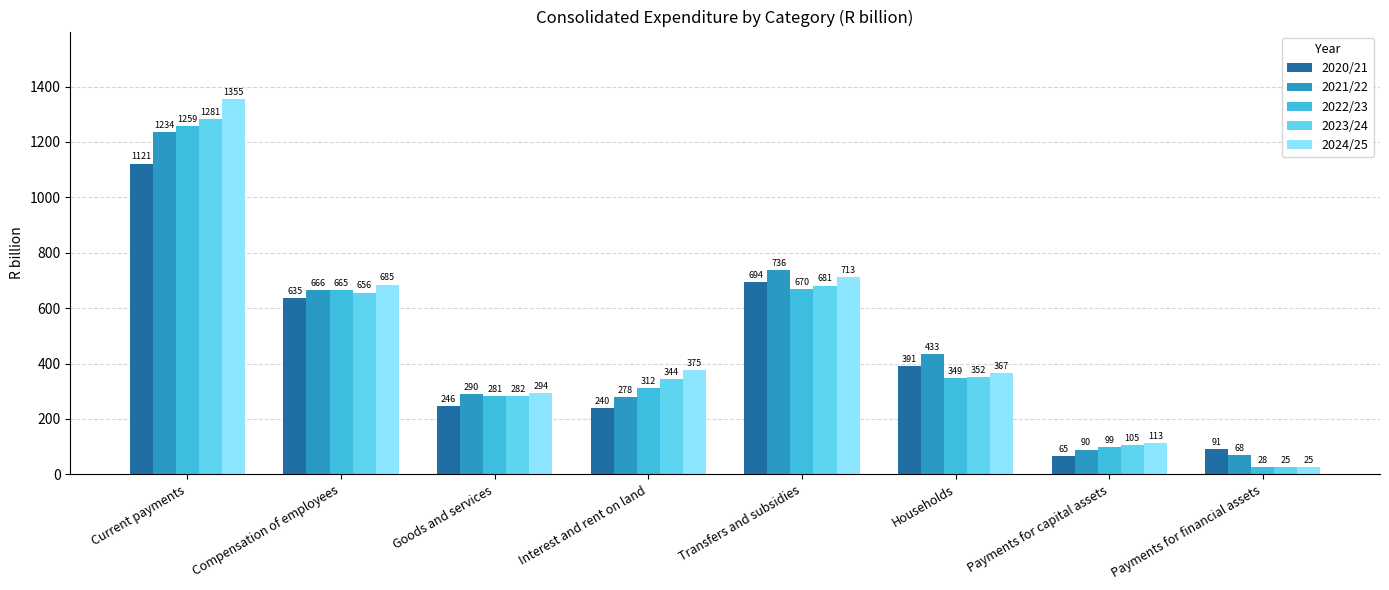

Are the bars grouped side by side (vs. stacked)?

Yes